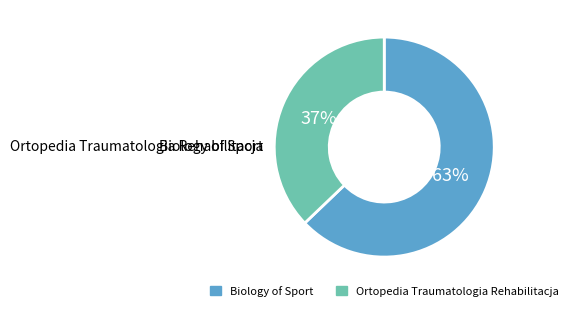

How many slices are in this pie chart?

2